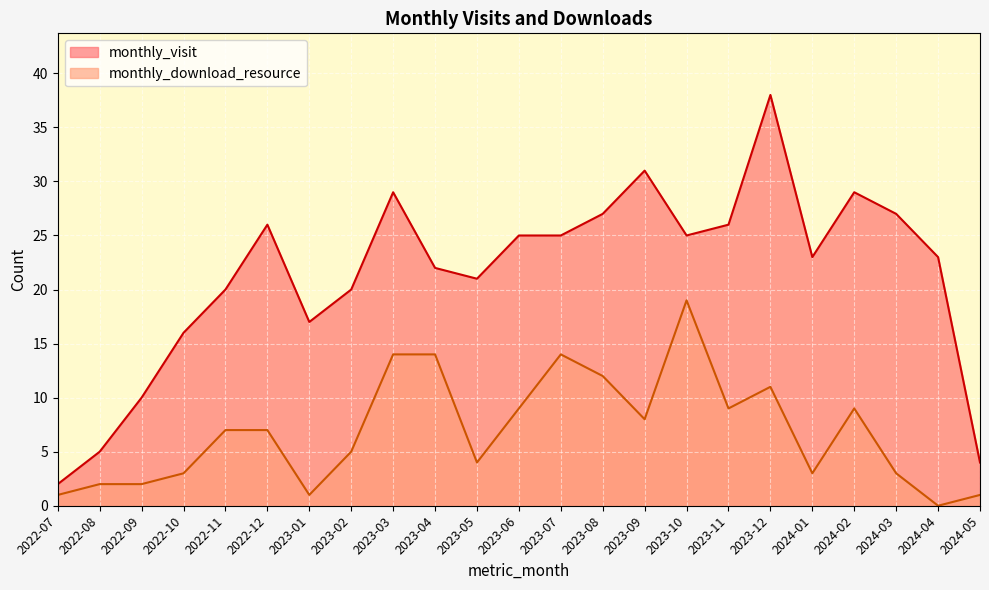

The value of monthly_download_resource at 2022-08 is 1. True or false?

False